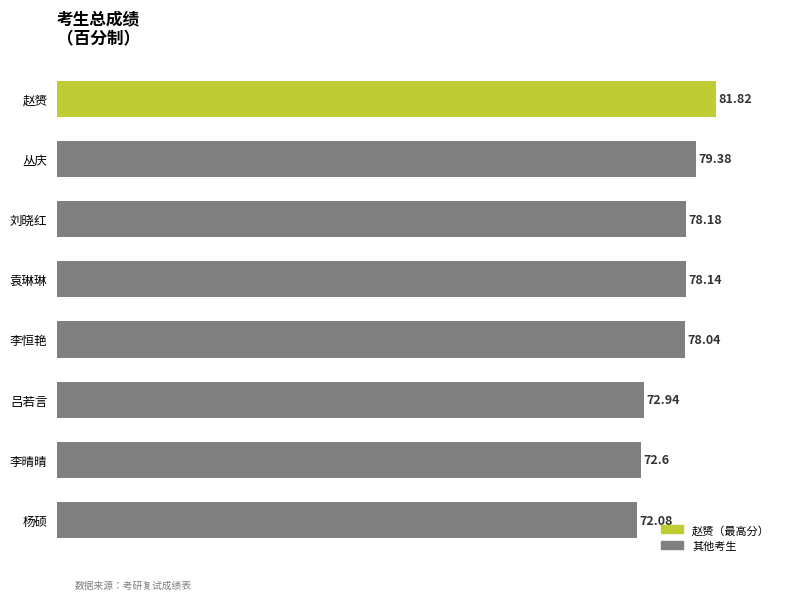

Count the number of values greater than 78.

5